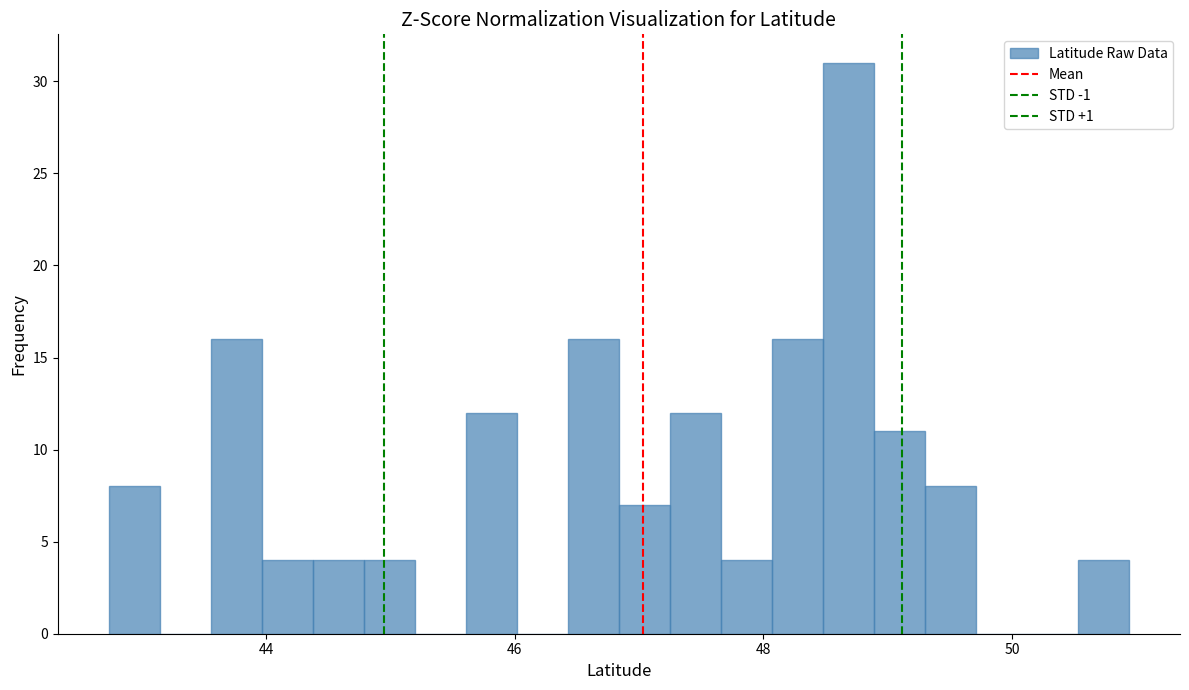

Around what value on the x-axis is the tallest bar? Give the approximate position of its centre, as read against the axis.

48.6